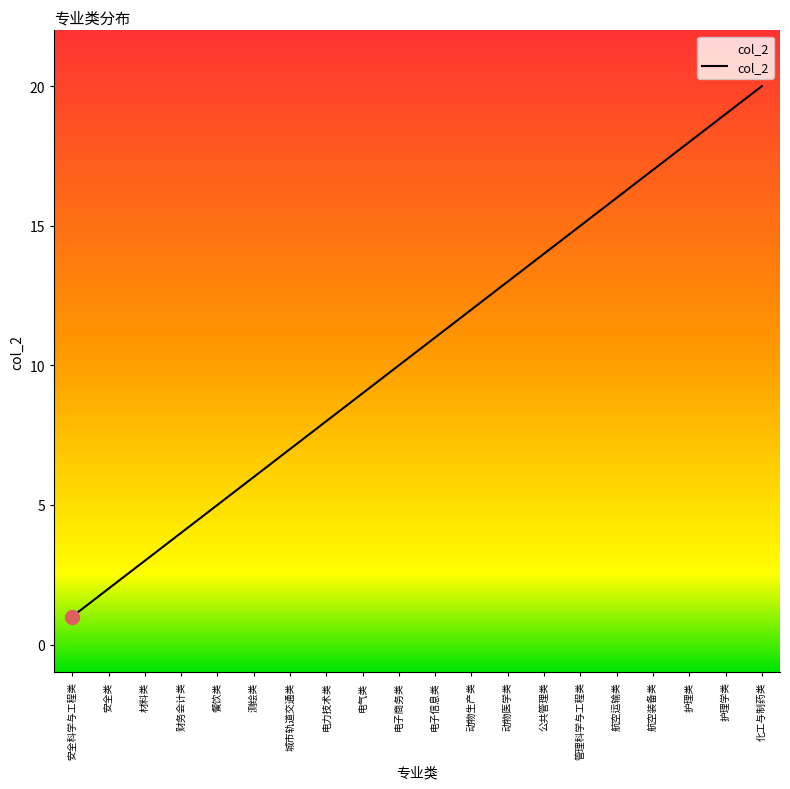

What is the change in value from 安全科学与工程类 to 安全类?

+1